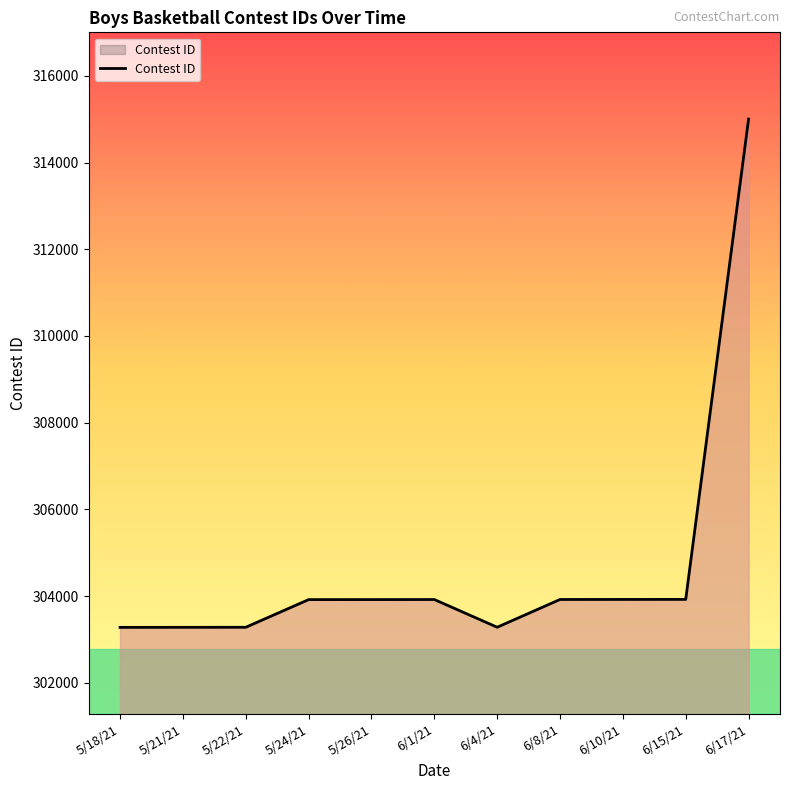

What is the change in value from 5/18/21 to 6/10/21?

+644